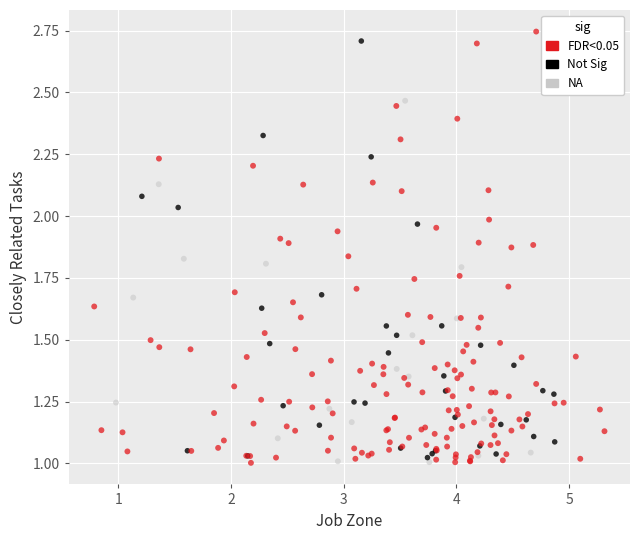

What are all the series names shown in the legend?

FDR<0.05, Not Sig, NA